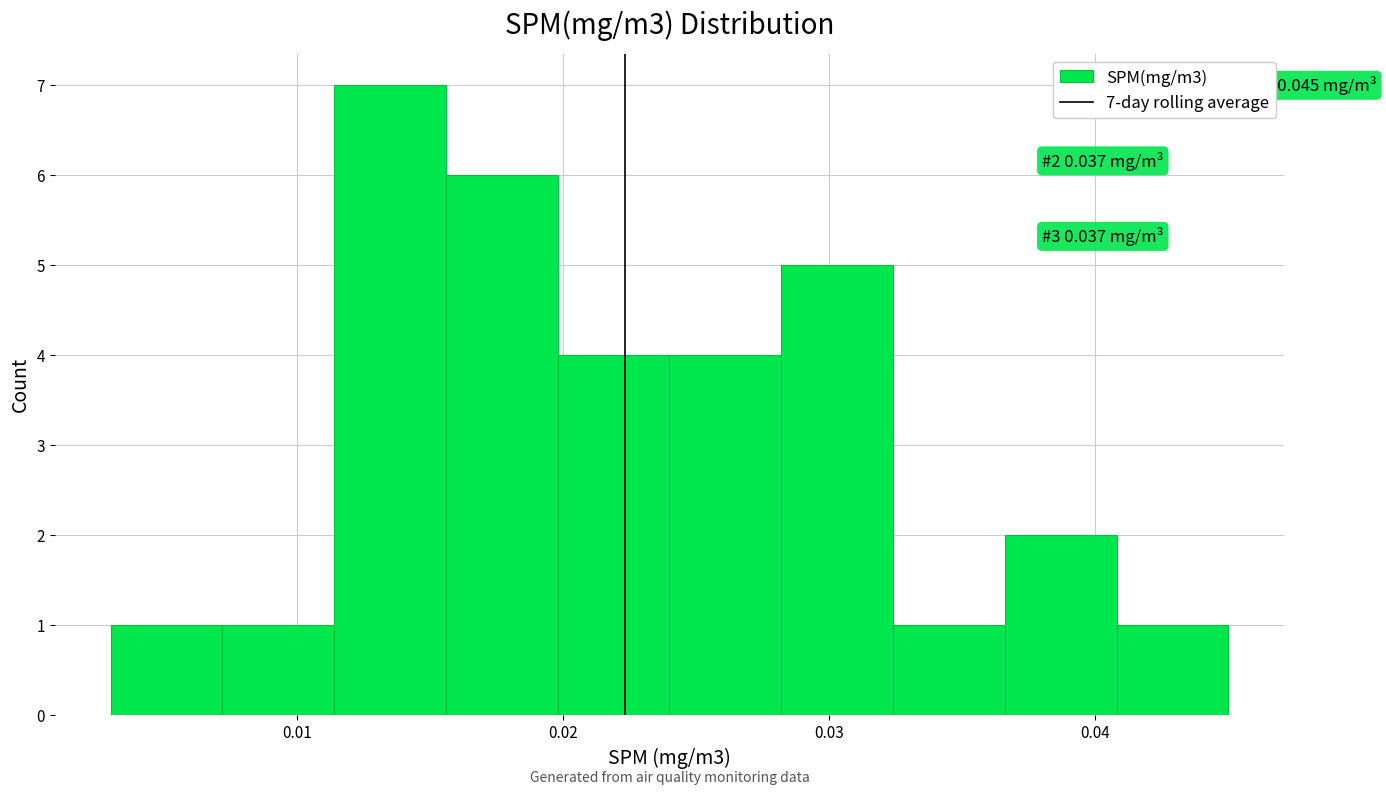

Over which range of the x-axis is the bar tallest?

0.011 to 0.016